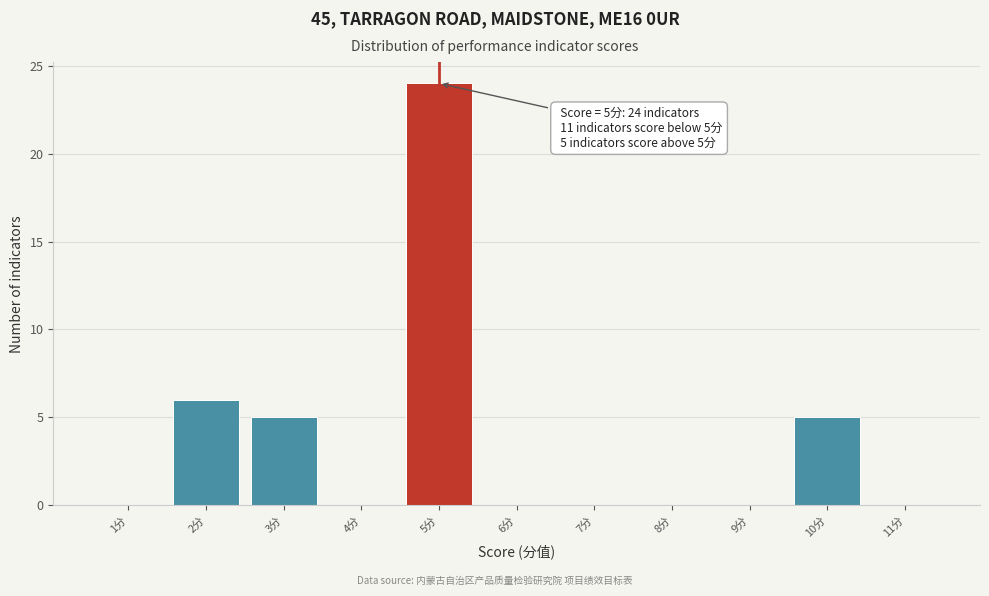

Which range on the x-axis has the tallest bar?

4.5 to 5.5